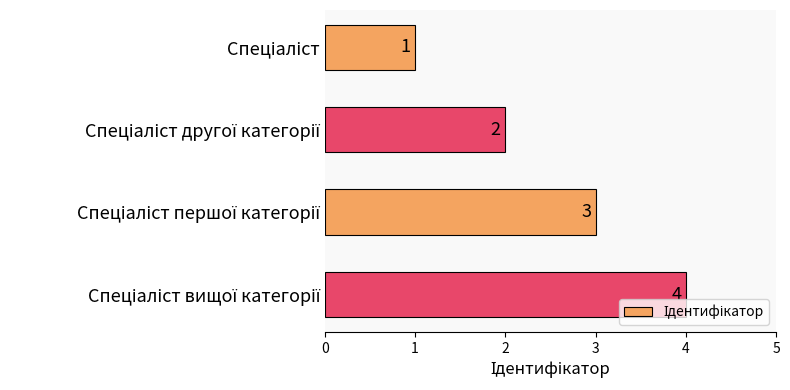

What is the sum of all values?

10